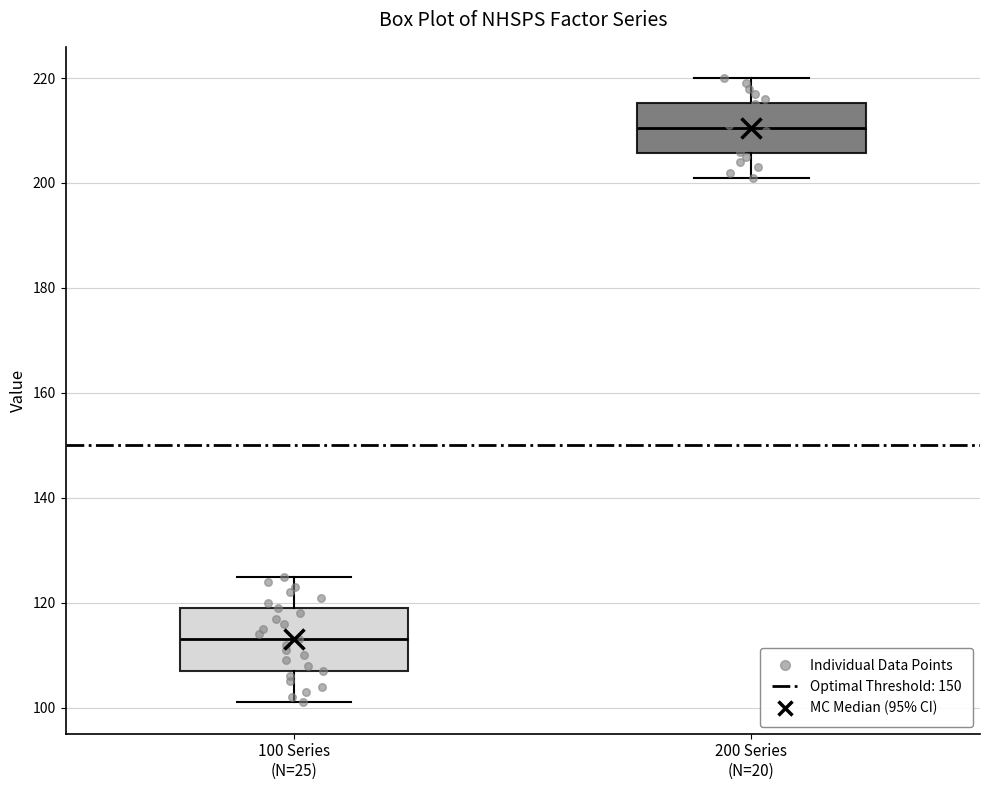

Which box has the lowest median line?

100 Series (N=25)